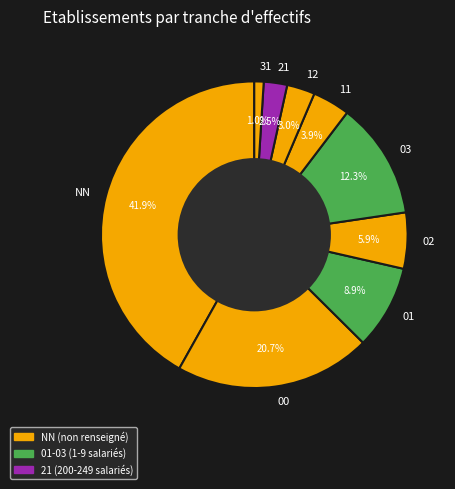

Does 31 represent more than half of the total?

No